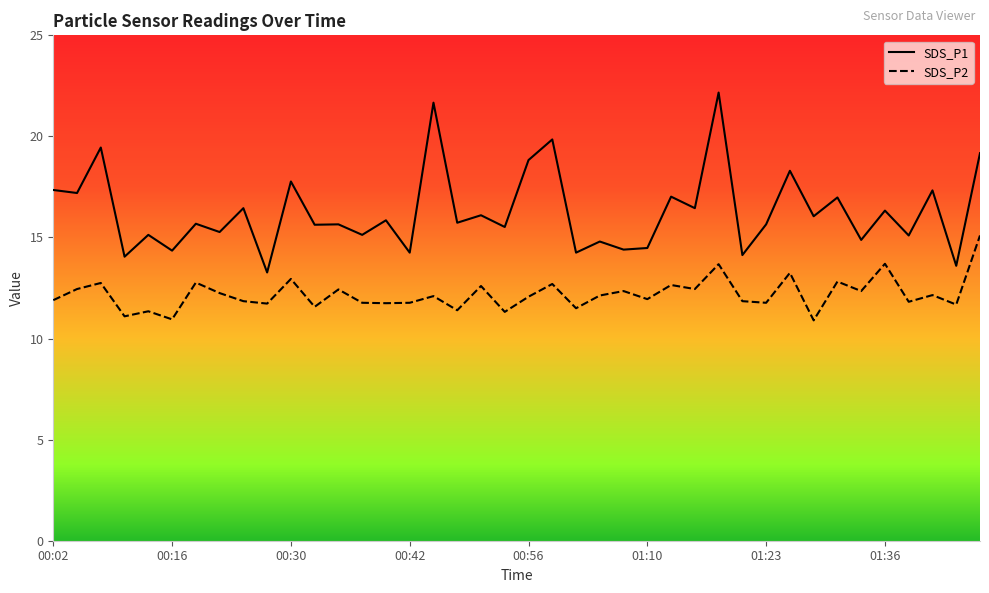

The SDS_P2 series shows 7.0 at 19. True or false?

False